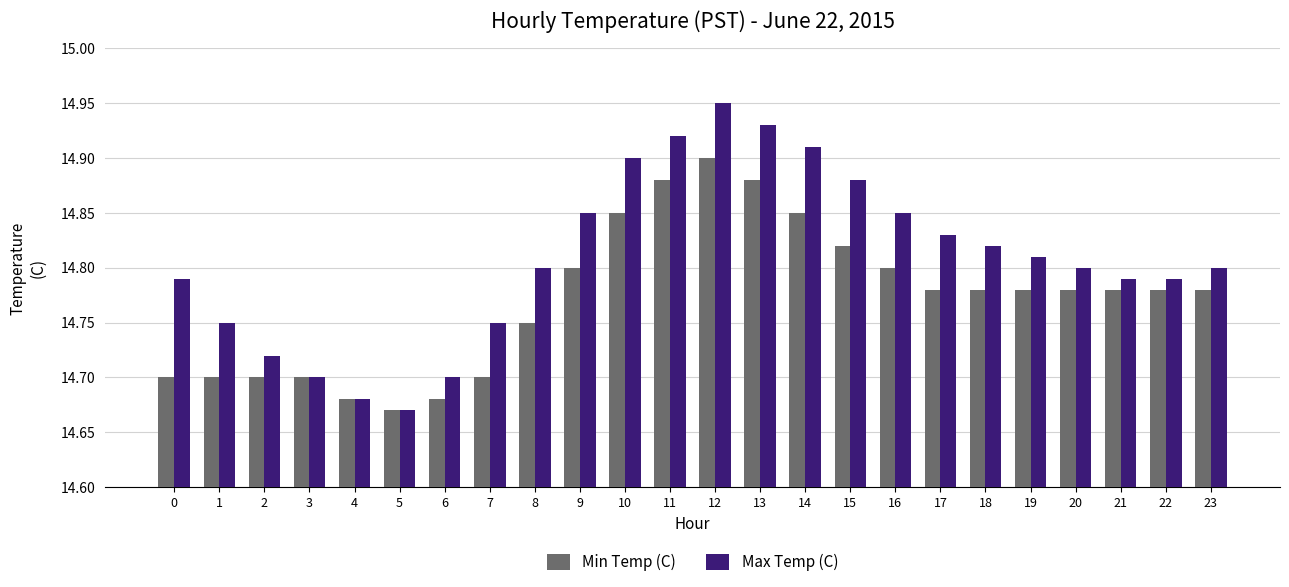

What is the sum of all Min Temp (C) values?

354.5